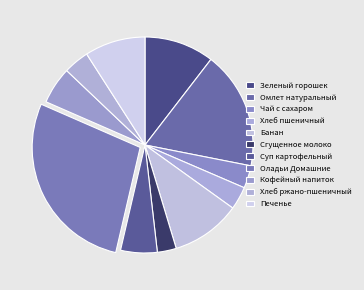

Is it true that Хлеб пшеничный is 3% of the pie?

True